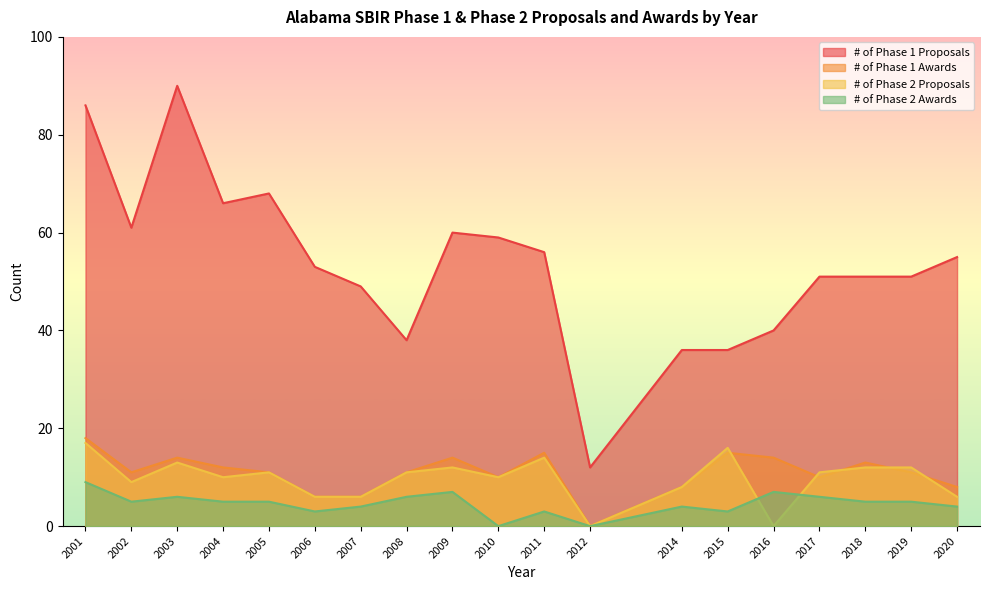

Which category has the lowest value in the # of Phase 2 Awards series?

2010